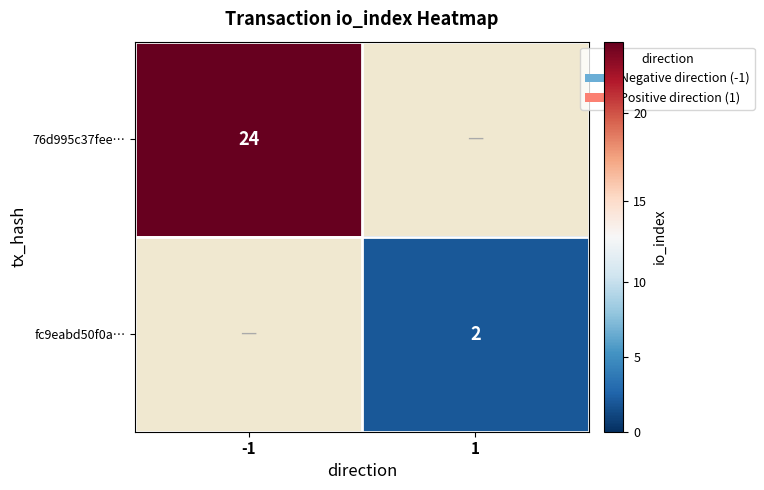

Count the number of categories in the chart.

2